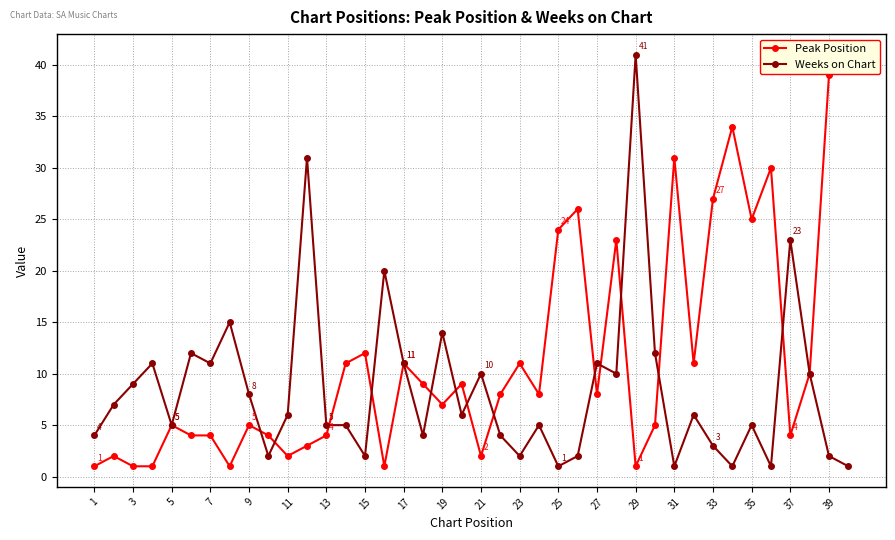

At which label does Weeks on Chart reach its peak?

29